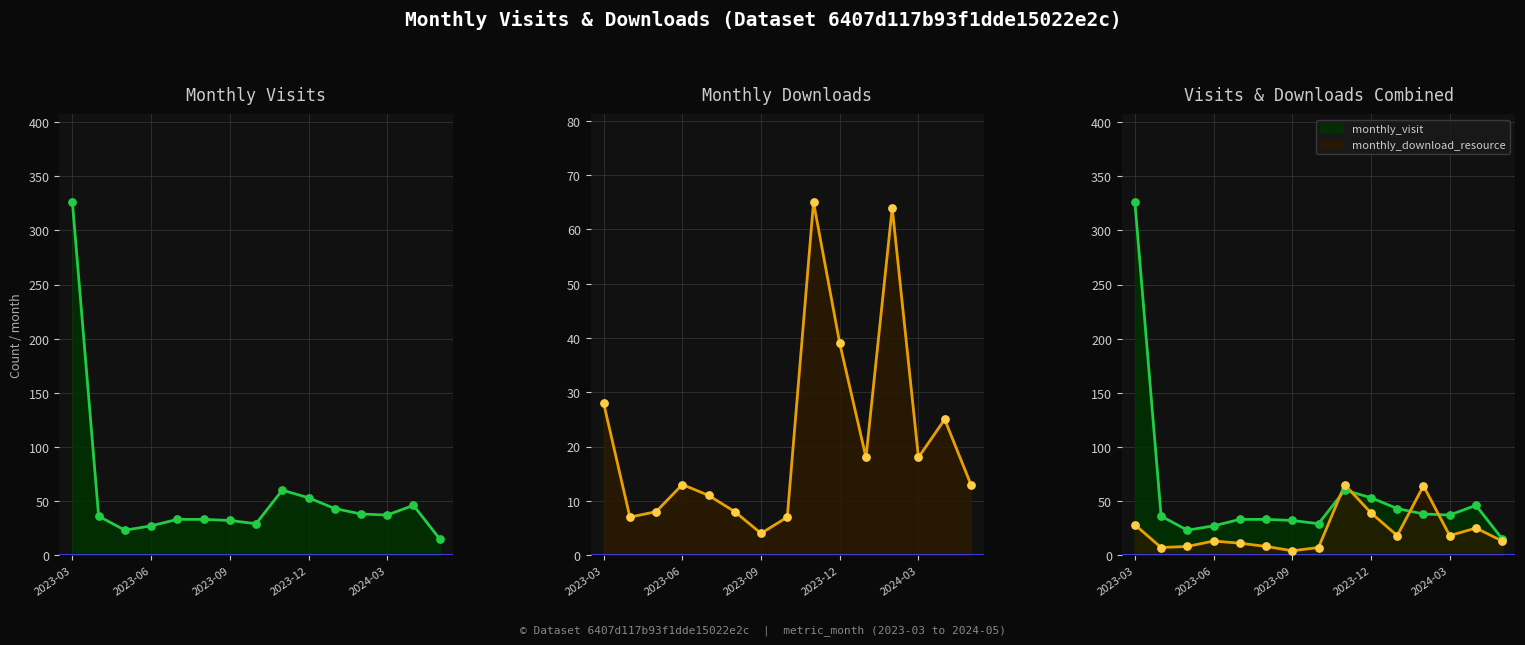

Is the value of monthly_download_resource_dots at 2024-03 greater than the value of monthly_visit_line at 9?

No